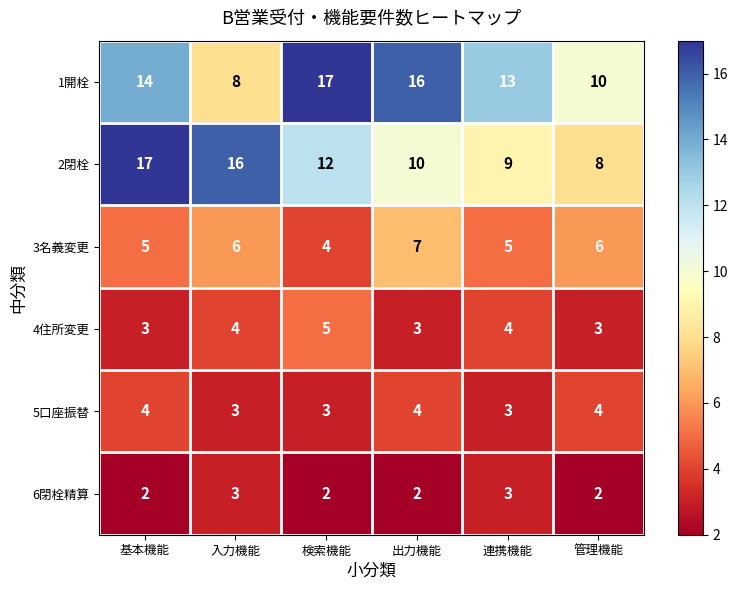

Count the number of categories in the chart.

6